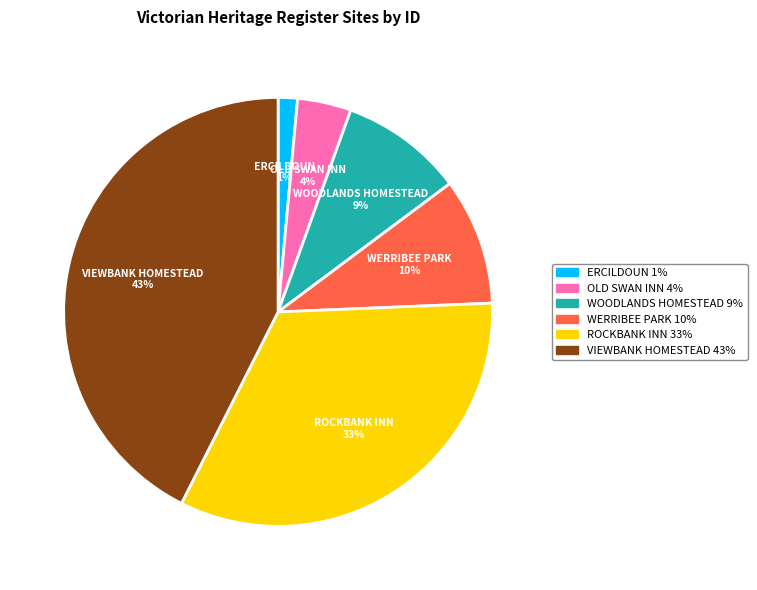

True or false: ERCILDOUN accounts for 1% of the total.

True